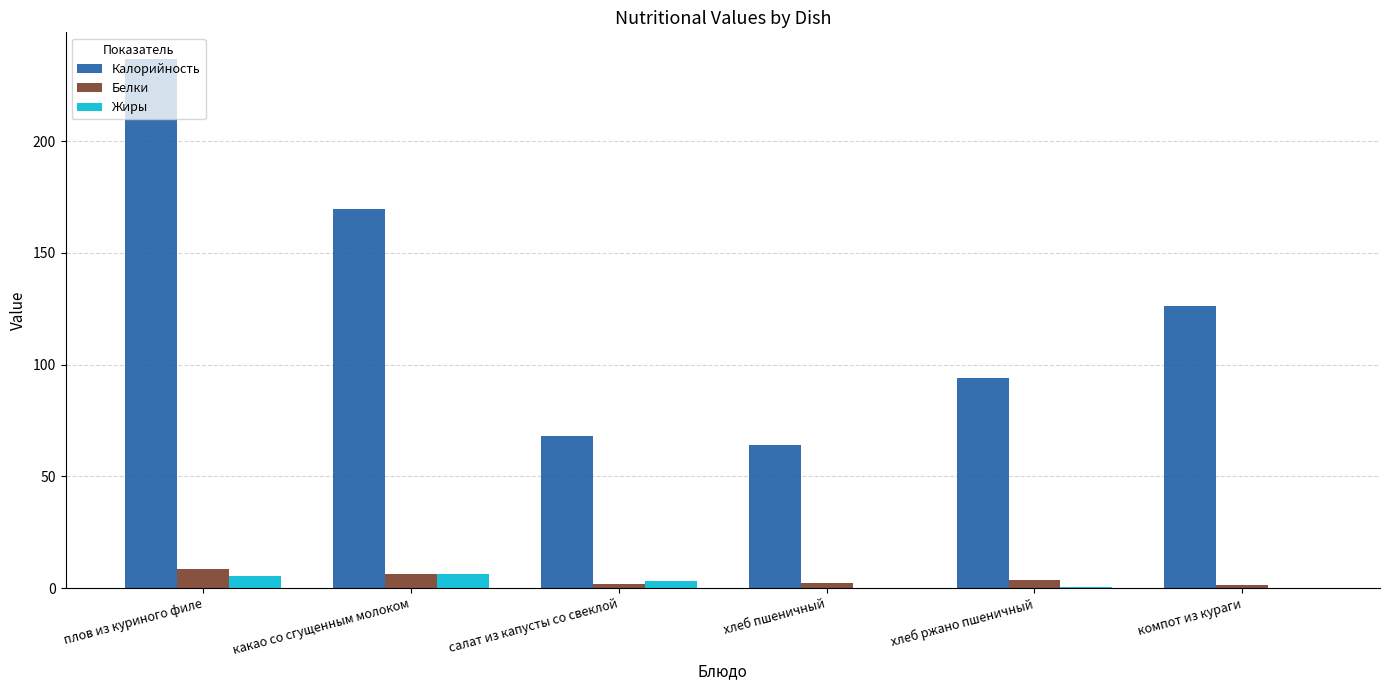

The Калорийность series shows 114.9 at салат из капусты со свеклой. True or false?

False